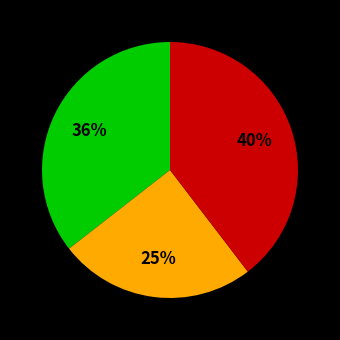

Is there a majority slice in this chart?

No